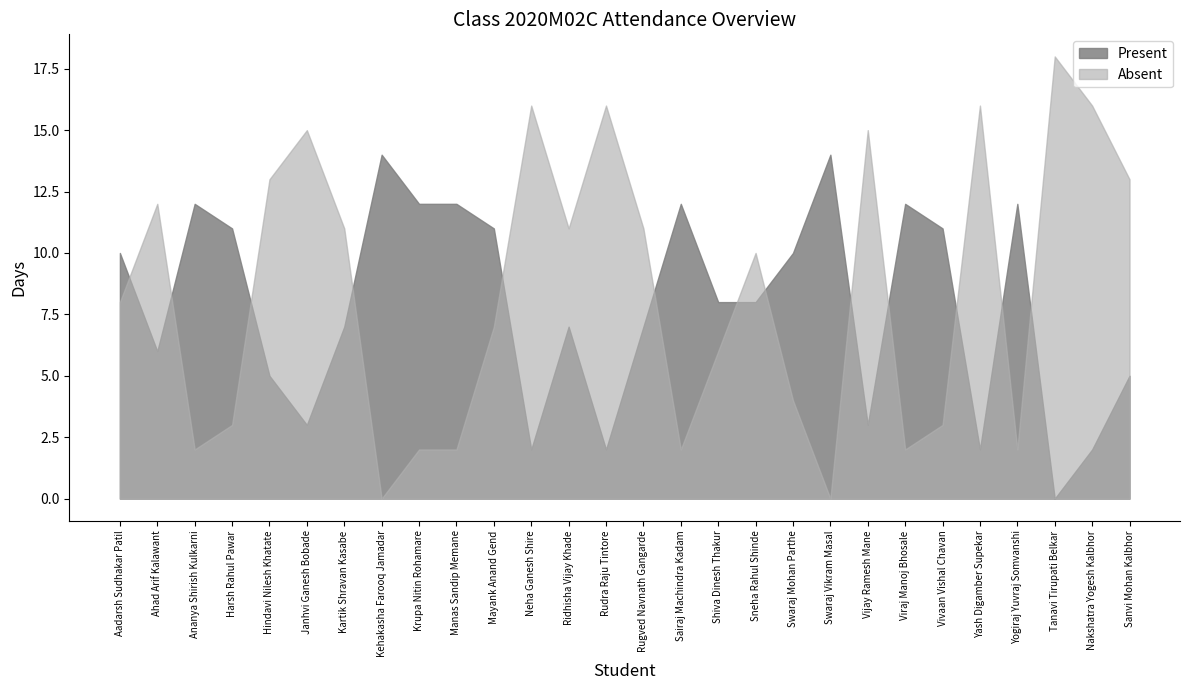

True or false: Absent has a value of 28 at Tanavi Tirupati Belkar.

False